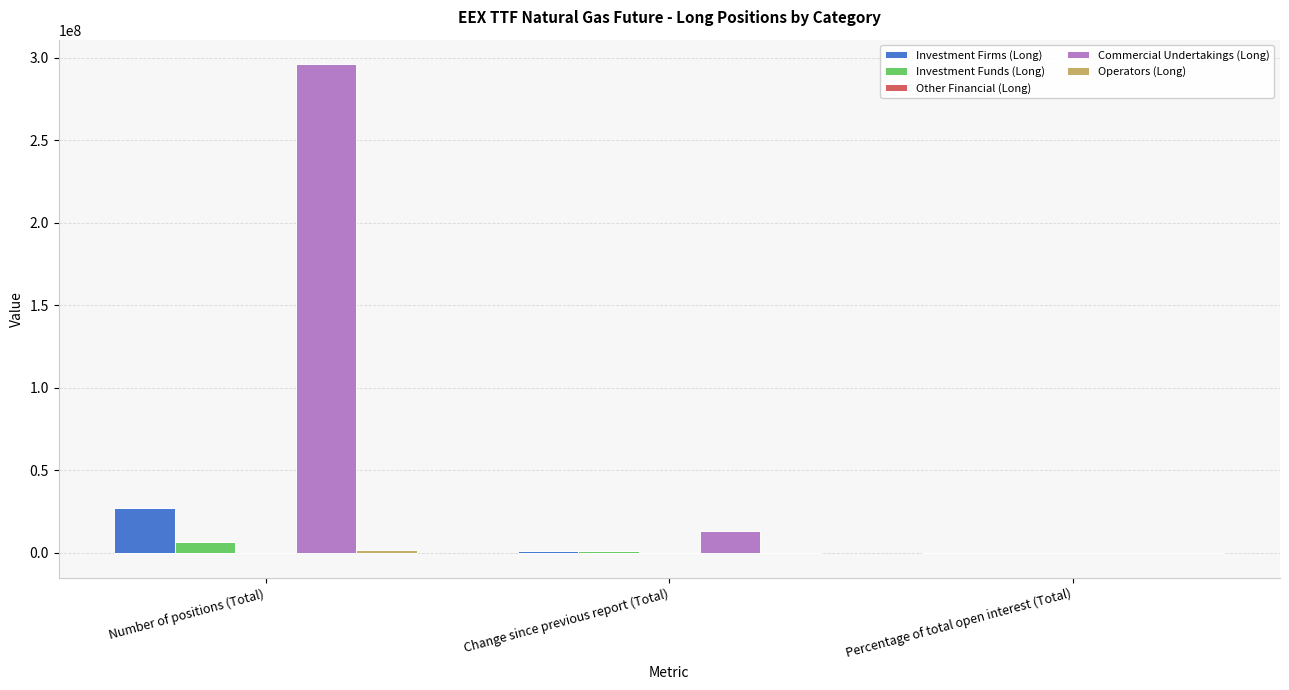

What is the maximum value for Commercial Undertakings (Long)?

296166310.0